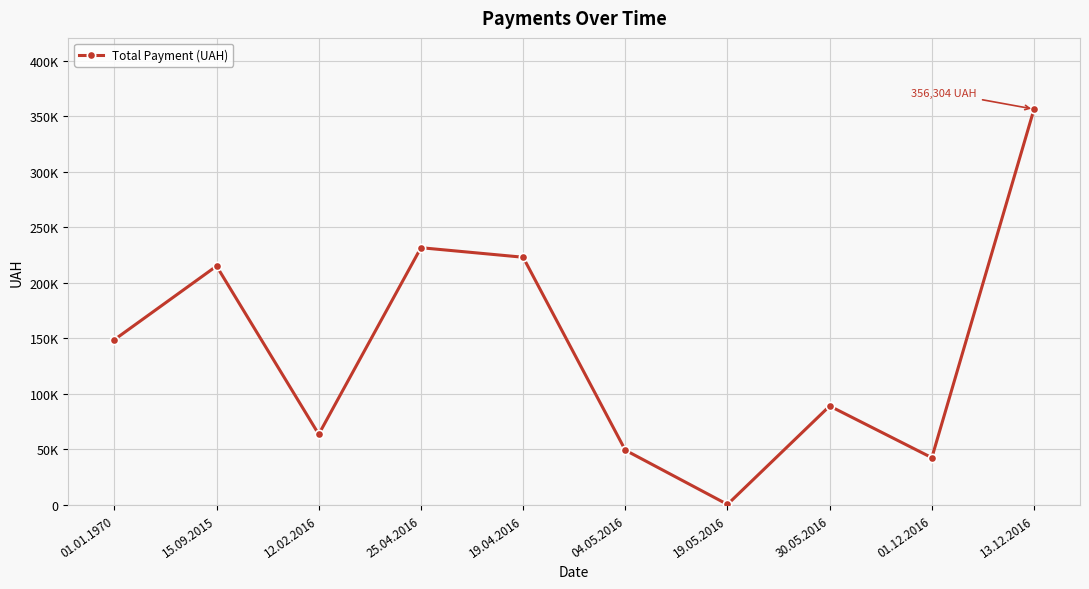

Rank the categories by value from lowest to highest.

19.05.2016, 01.12.2016, 04.05.2016, 12.02.2016, 30.05.2016, 01.01.1970, 15.09.2015, 19.04.2016, 25.04.2016, 13.12.2016